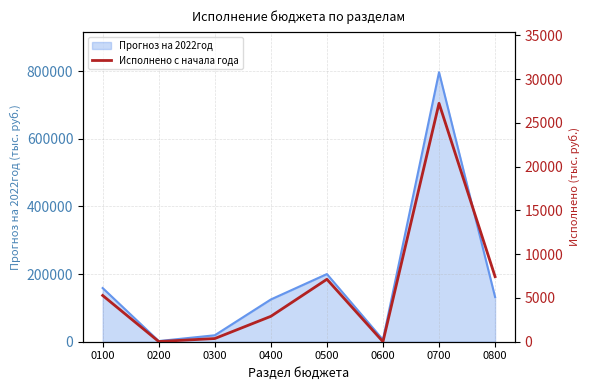

What is the highest value of the Прогноз на 2022год series?

796848.1